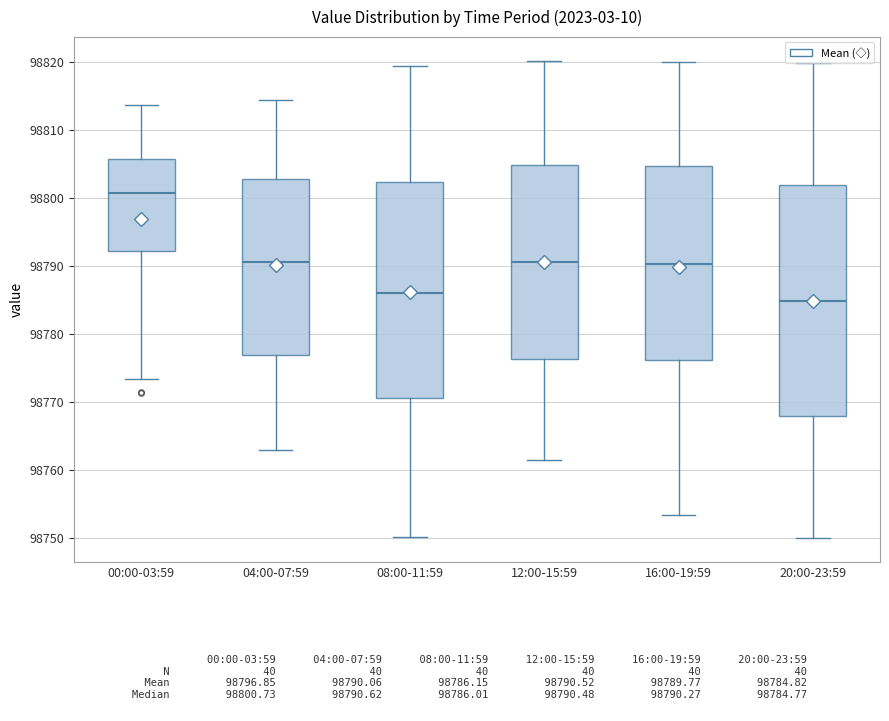

Where does the median line of the box for 12:00-15:59 sit on the y-axis? The values are not printed on the chart, so give them approximately, as read against the axis.

98790